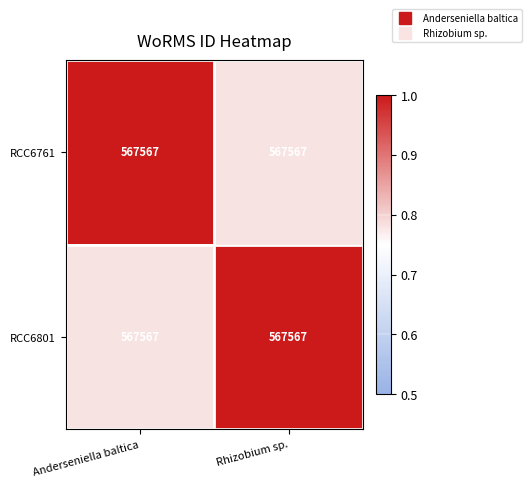

What is the difference between the maximum and minimum values in the RCC6761 series?

0.2